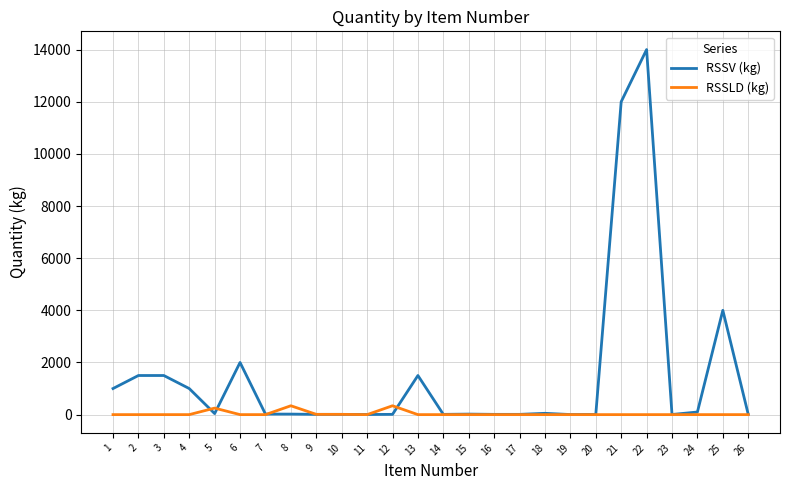

Which series has the largest range (max minus min)?

RSSV (kg)